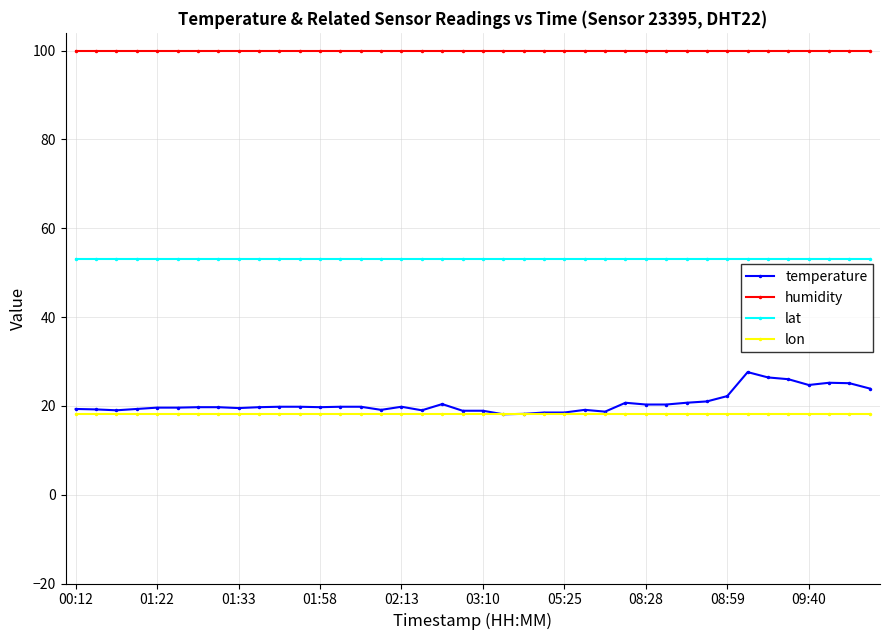

What is the value of the lon point at the 21st from the left?

18.2